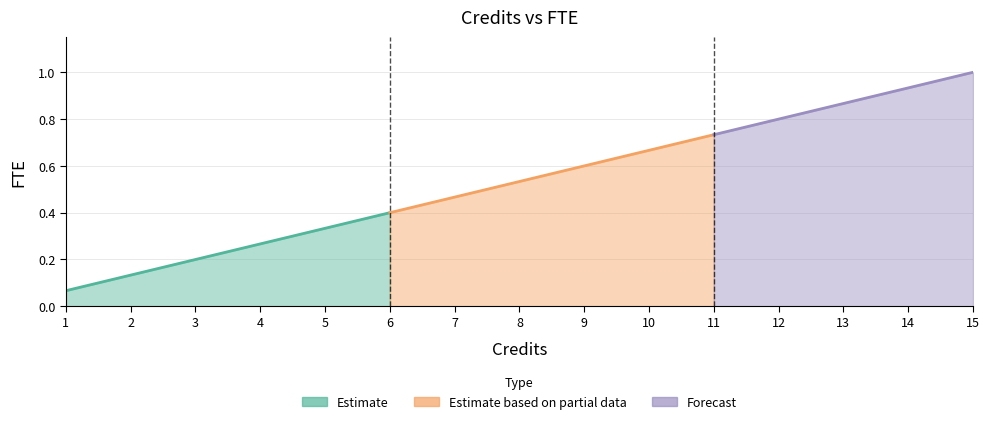

Rank the categories by value from lowest to highest.

1, 2, 3, 4, 5, 6, 7, 8, 9, 10, 11, 12, 13, 14, 15